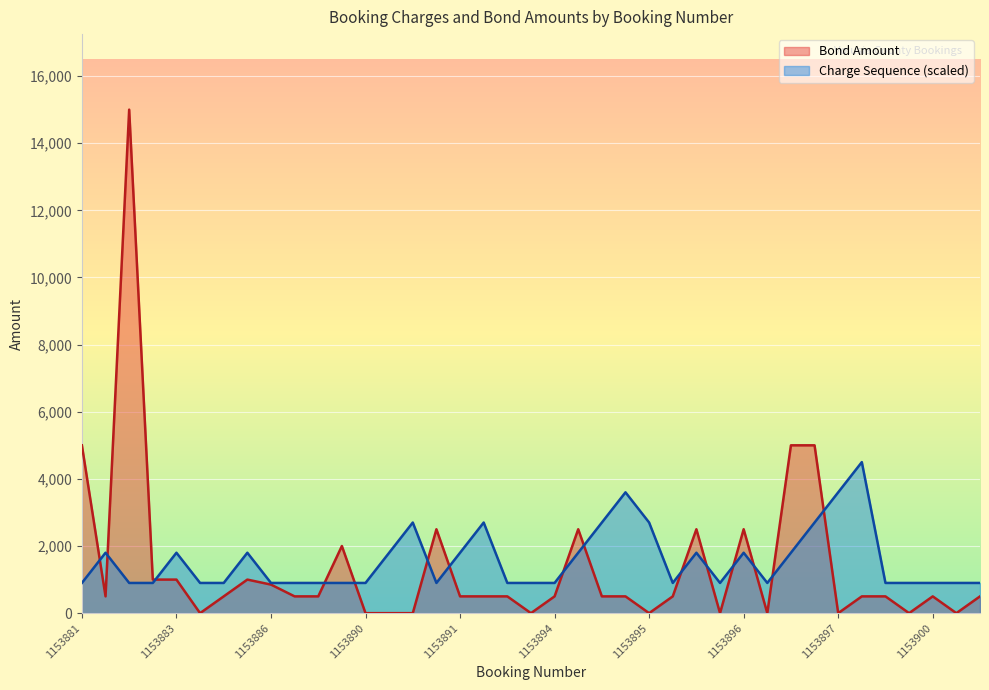

Rank the series by their average value, from highest to lowest.

Charge Sequence (scaled), Bond Amount